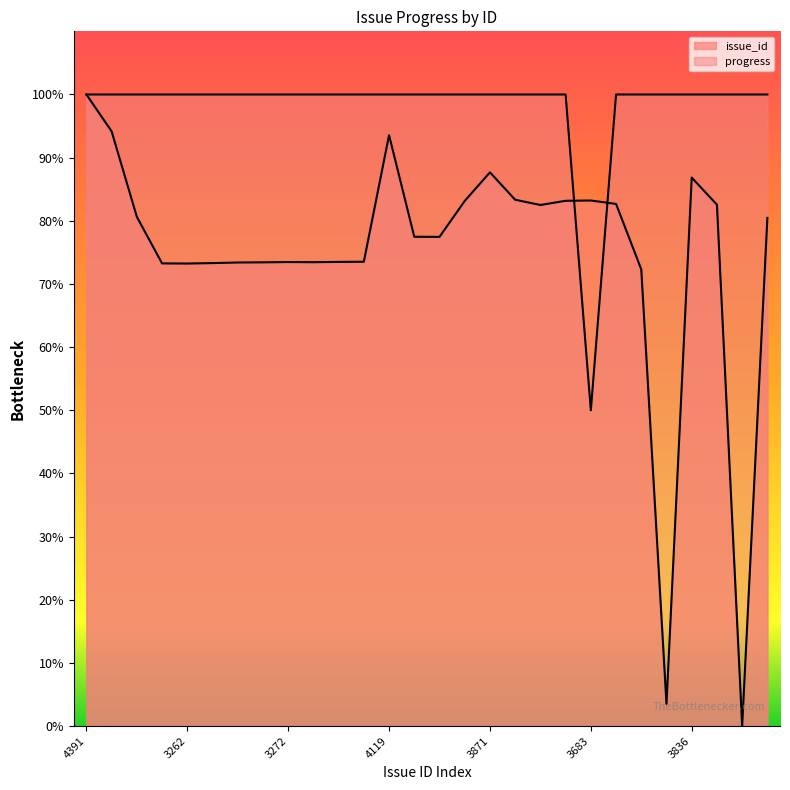

The value of progress at 3653 is 25.5. True or false?

False